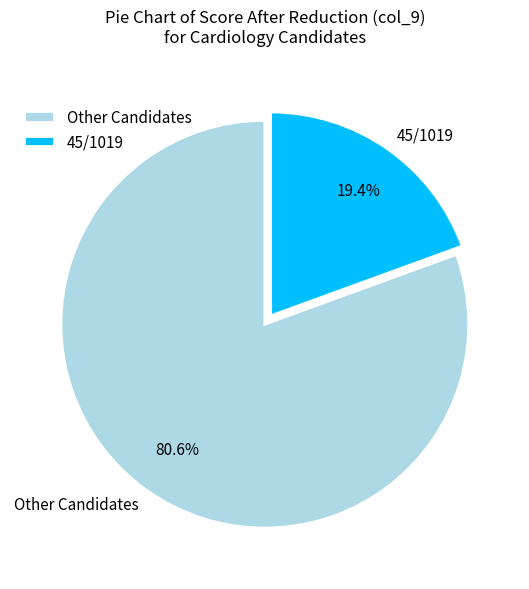

Rank the categories by value from highest to lowest.

Other Candidates, 45/1019